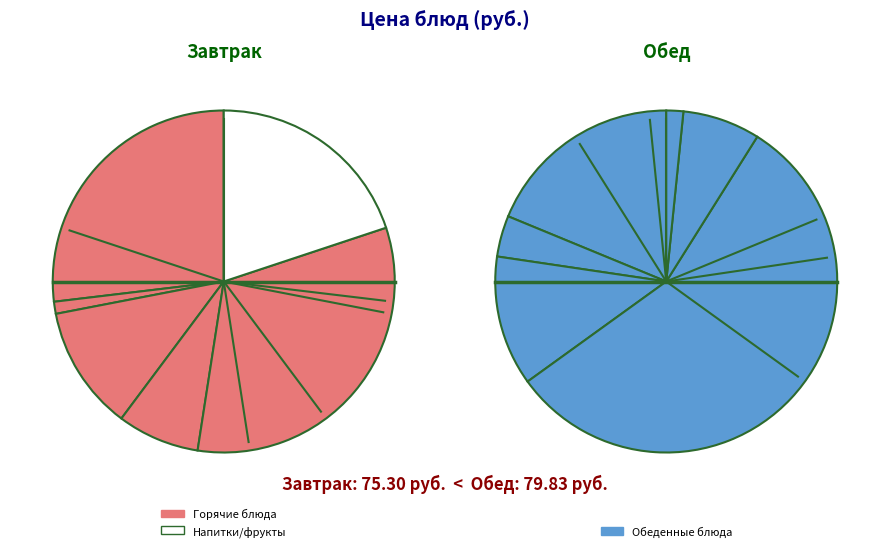

Which slice is the largest?

плов с мясом